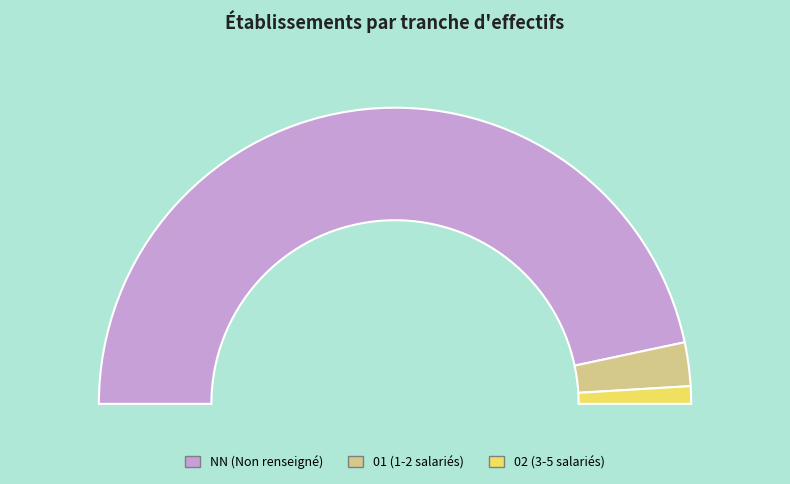

True or false: 01 accounts for 3% of the total.

True